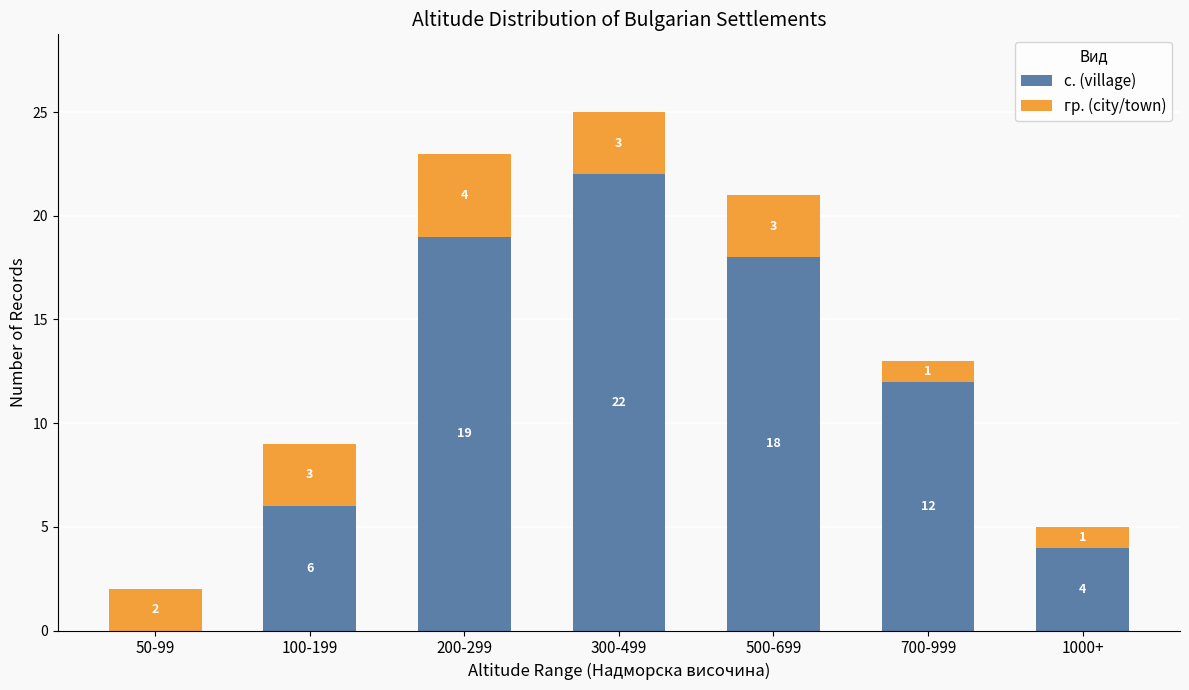

Reading left to right, what are the values for с. (village)?

50-99=0	100-199=6	200-299=19	300-499=22	500-699=18	700-999=12	1000+=4